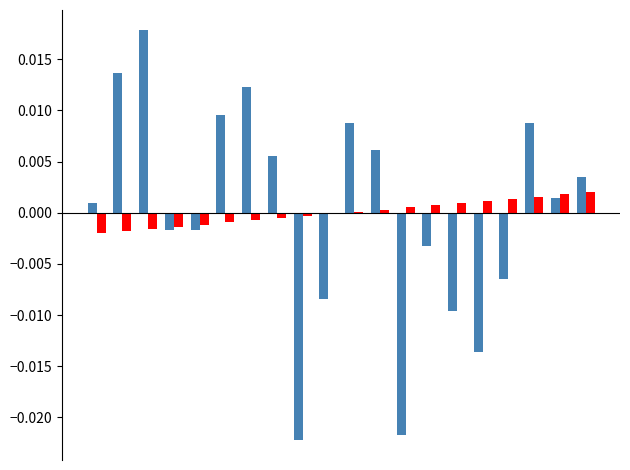

How many distinct data groups are displayed?

2